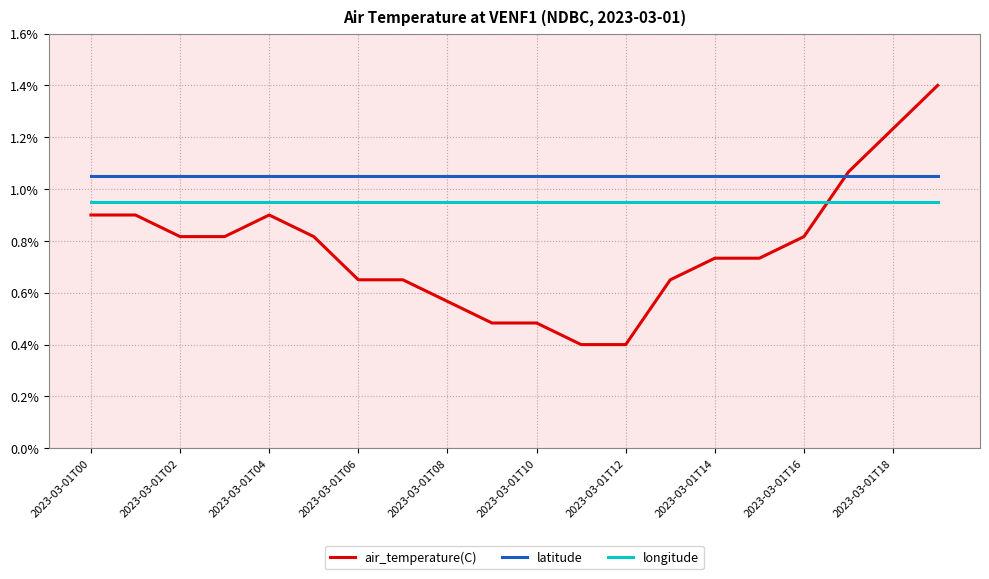

What is the label of the 9th point from the left?

2023-03-01T08